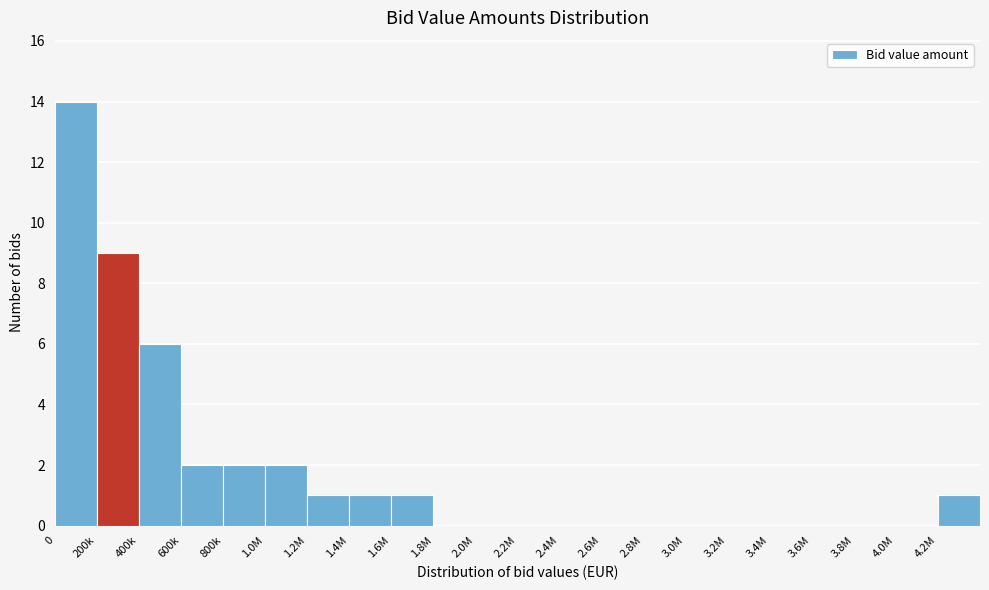

Reading right to left, transcribe all the data shown in this chart.

4.2M=1	4.0M=0	3.8M=0	3.6M=0	3.4M=0	3.2M=0	3.0M=0	2.8M=0	2.6M=0	2.4M=0	2.2M=0	2.0M=0	1.8M=0	1.6M=1	1.4M=1	1.2M=1	1.0M=2	800k=2	600k=2	400k=6	200k=9	0=14